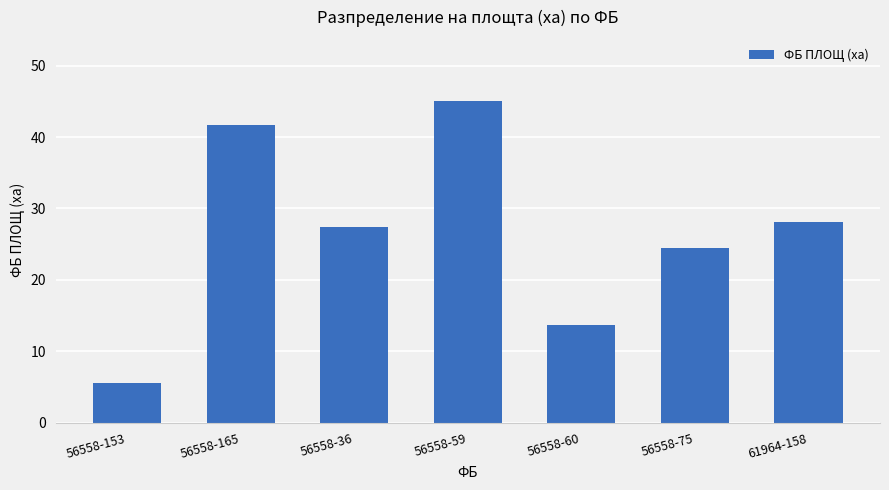

Reading left to right, transcribe all the data shown in this chart.

56558-153=5.5	56558-165=41.7	56558-36=27.4	56558-59=45.0	56558-60=13.6	56558-75=24.4	61964-158=28.0